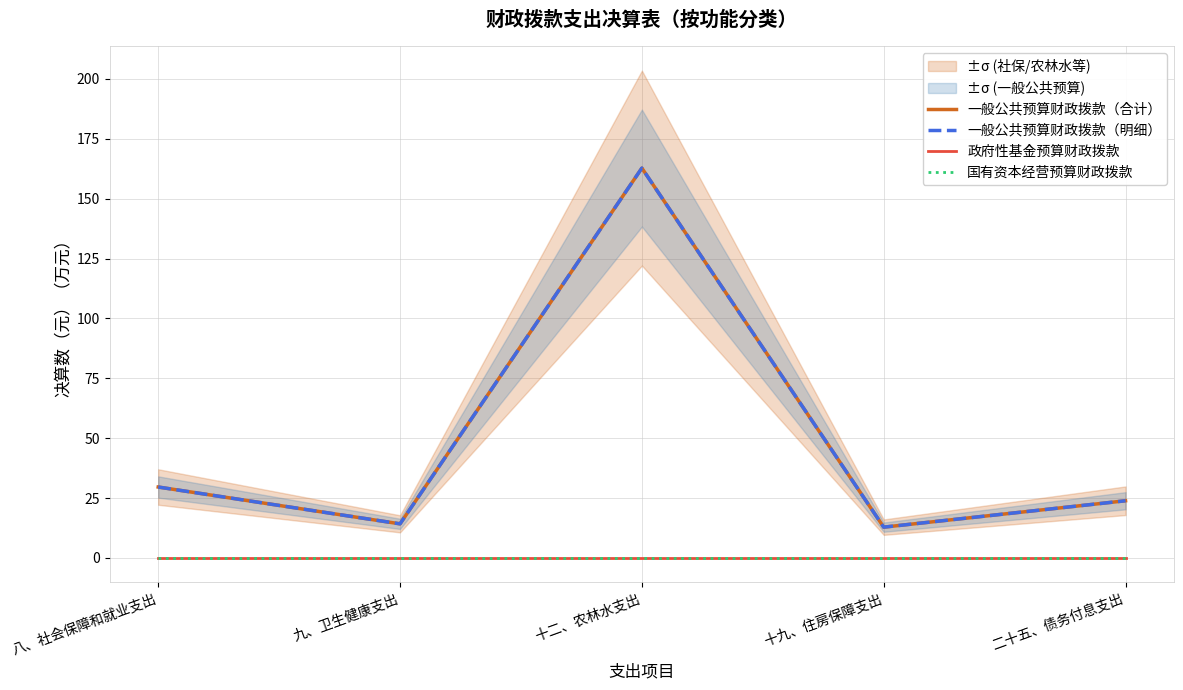

At how many categories does at least one series exceed 42?

1